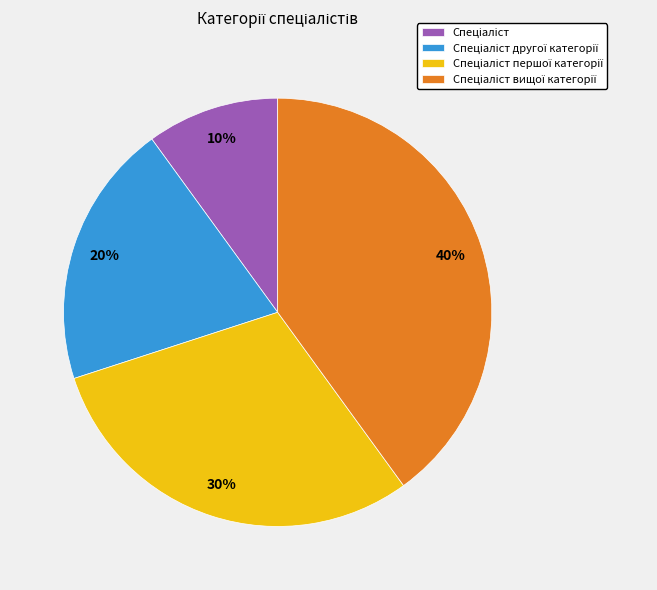

Does any single category account for the majority?

No